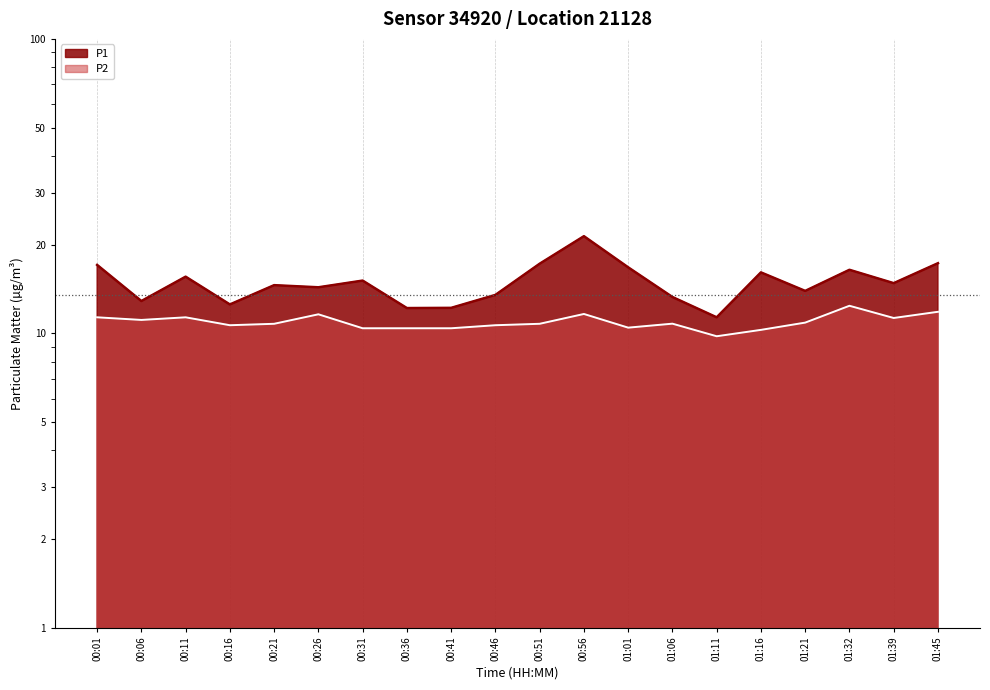

The P2 series shows 6.5 at 00:06. True or false?

False